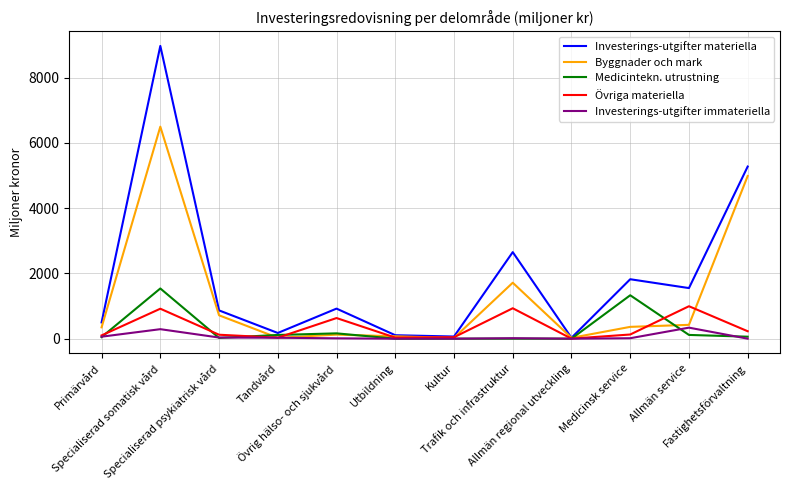

Rank the series by their maximum value, from lowest to highest.

Investerings-utgifter immateriella, Övriga materiella, Medicintekn. utrustning, Byggnader och mark, Investerings-utgifter materiella